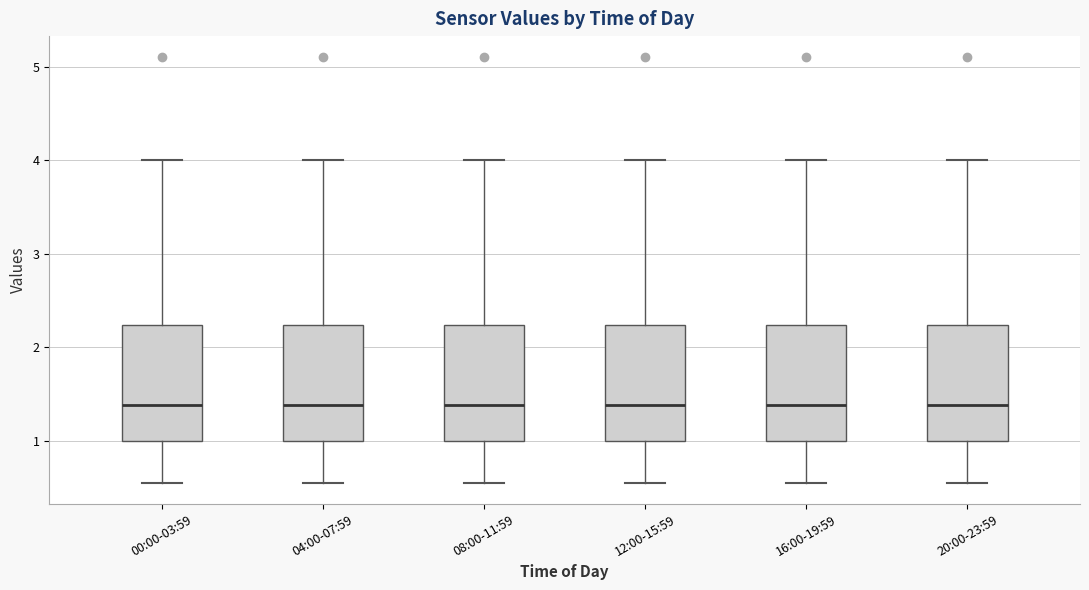

Where is the lower edge of the box for 16:00-19:59 on the y-axis? The values are not printed on the chart, so give them approximately, as read against the axis.

1.0